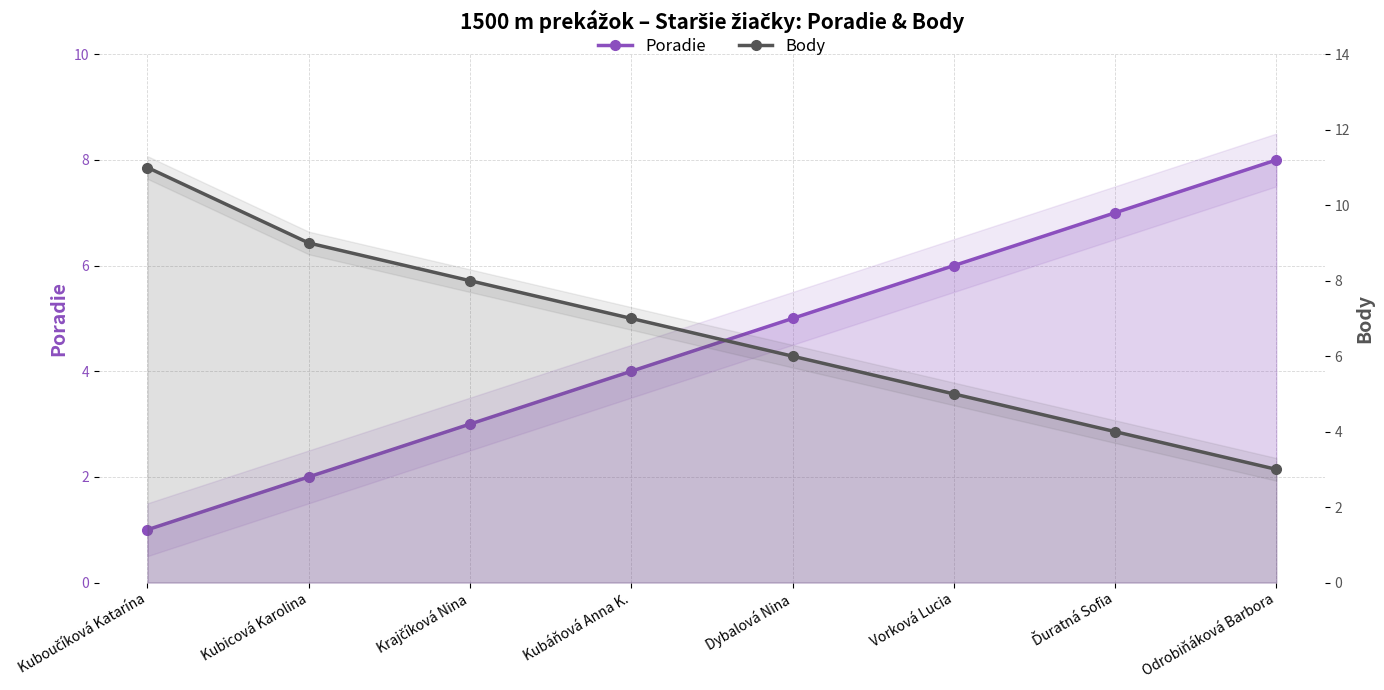

What is the difference between the highest and lowest values at Ďuratná Sofia?

3